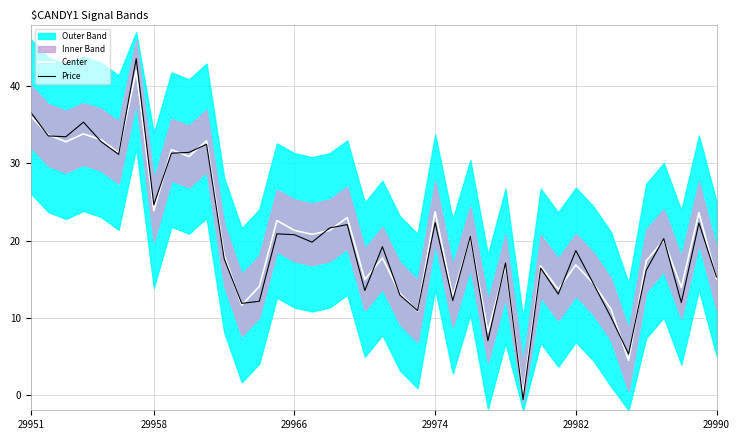

At 6, list the series in order from largest to smallest.

Price, Center